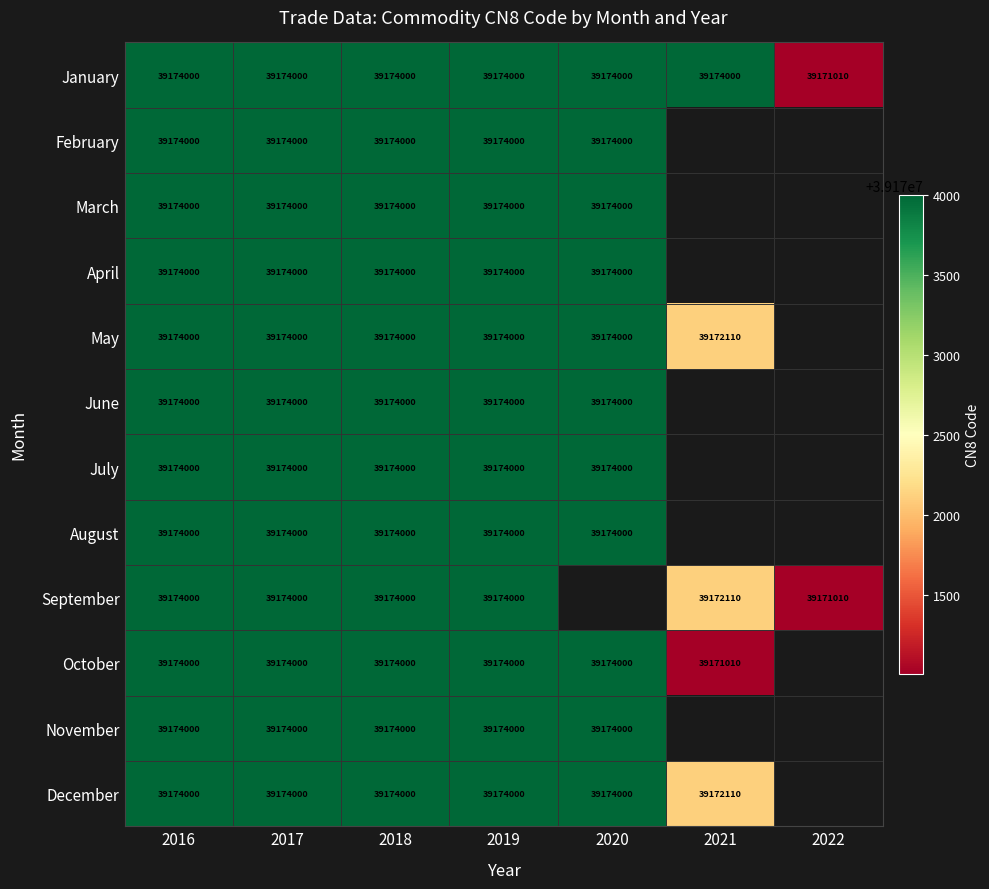

Which category has the highest value across all series?

2016